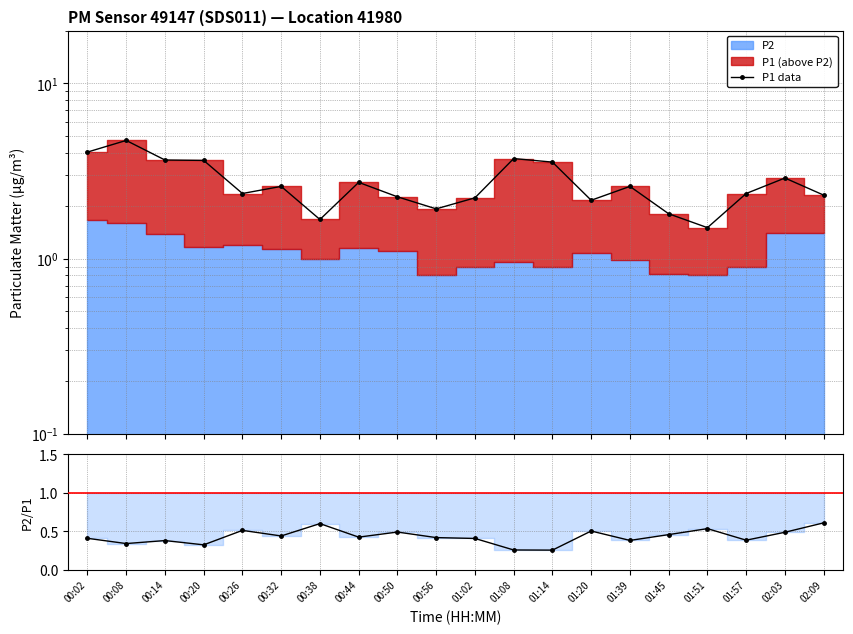

At which category is the sum across all series the highest?

00:08